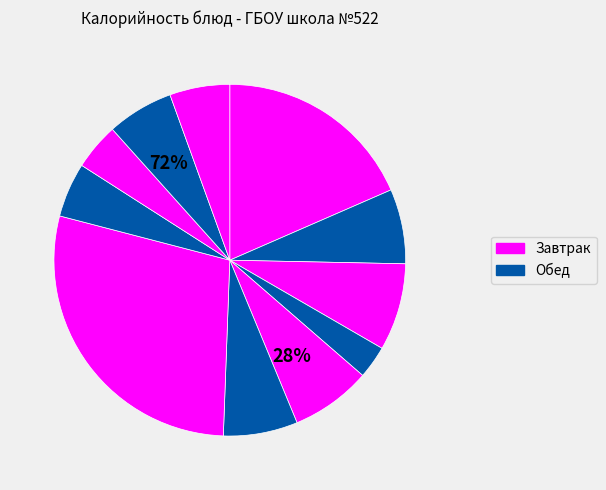

To the nearest percent, what portion does Салат Школьные годы represent?

7%